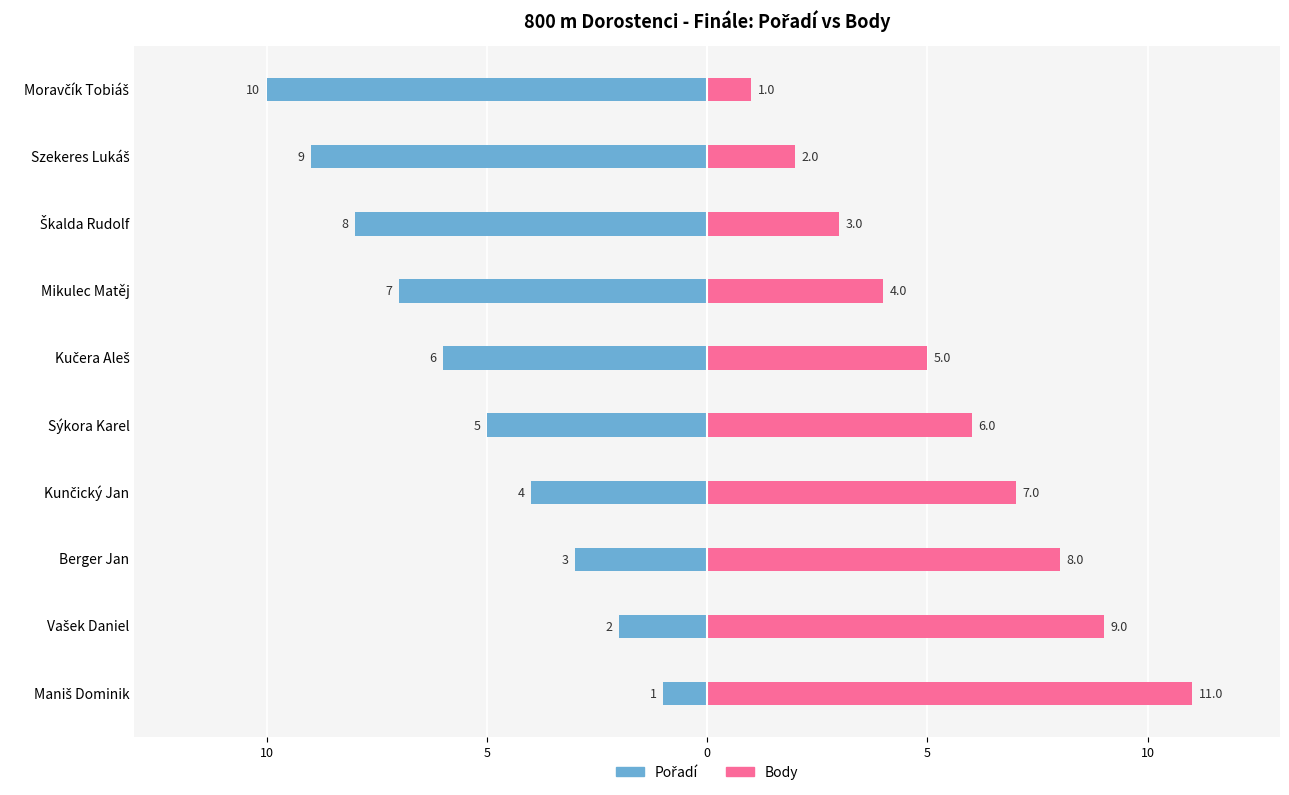

Which series changed the most between Vašek Daniel and Kučera Aleš?

Pořadí